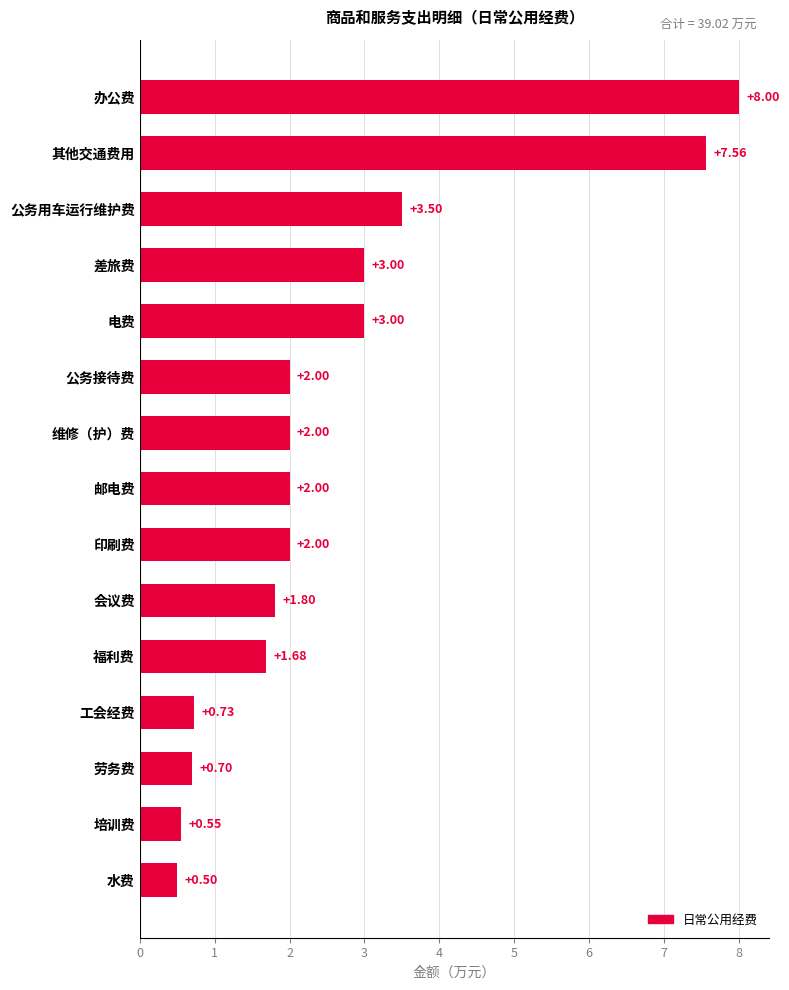

What is the difference between the maximum and minimum values?

7.5